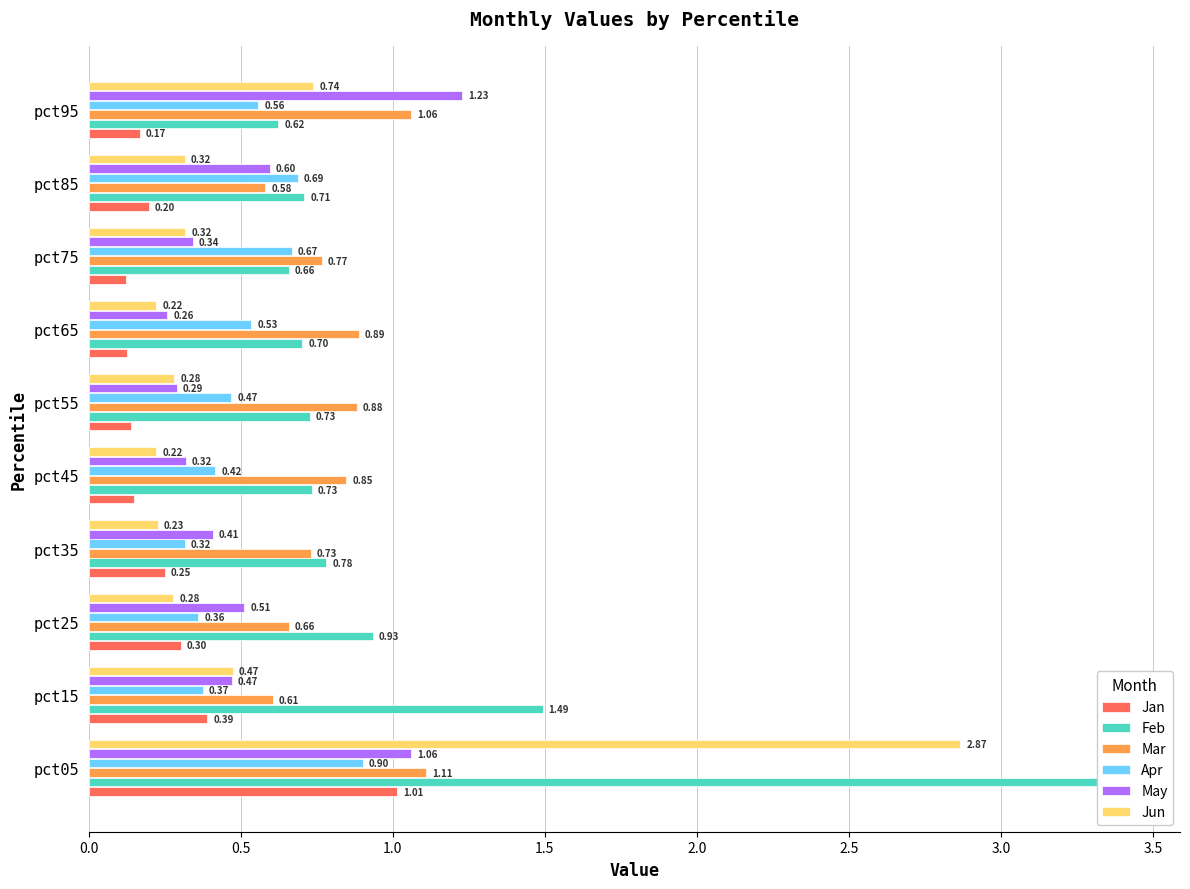

How many bars are there in each group?

6